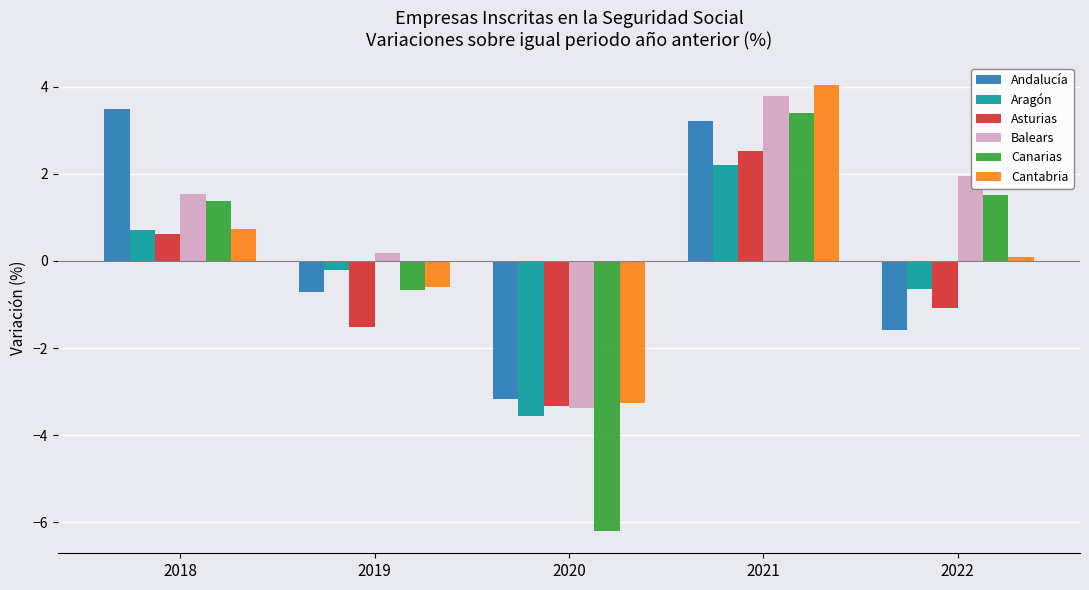

What is the sum of all Canarias values?

-0.6